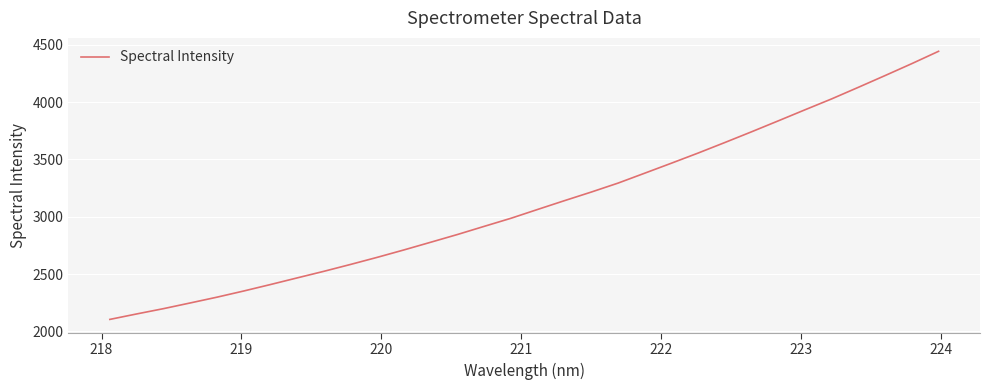

What is the smallest value displayed?

2104.9